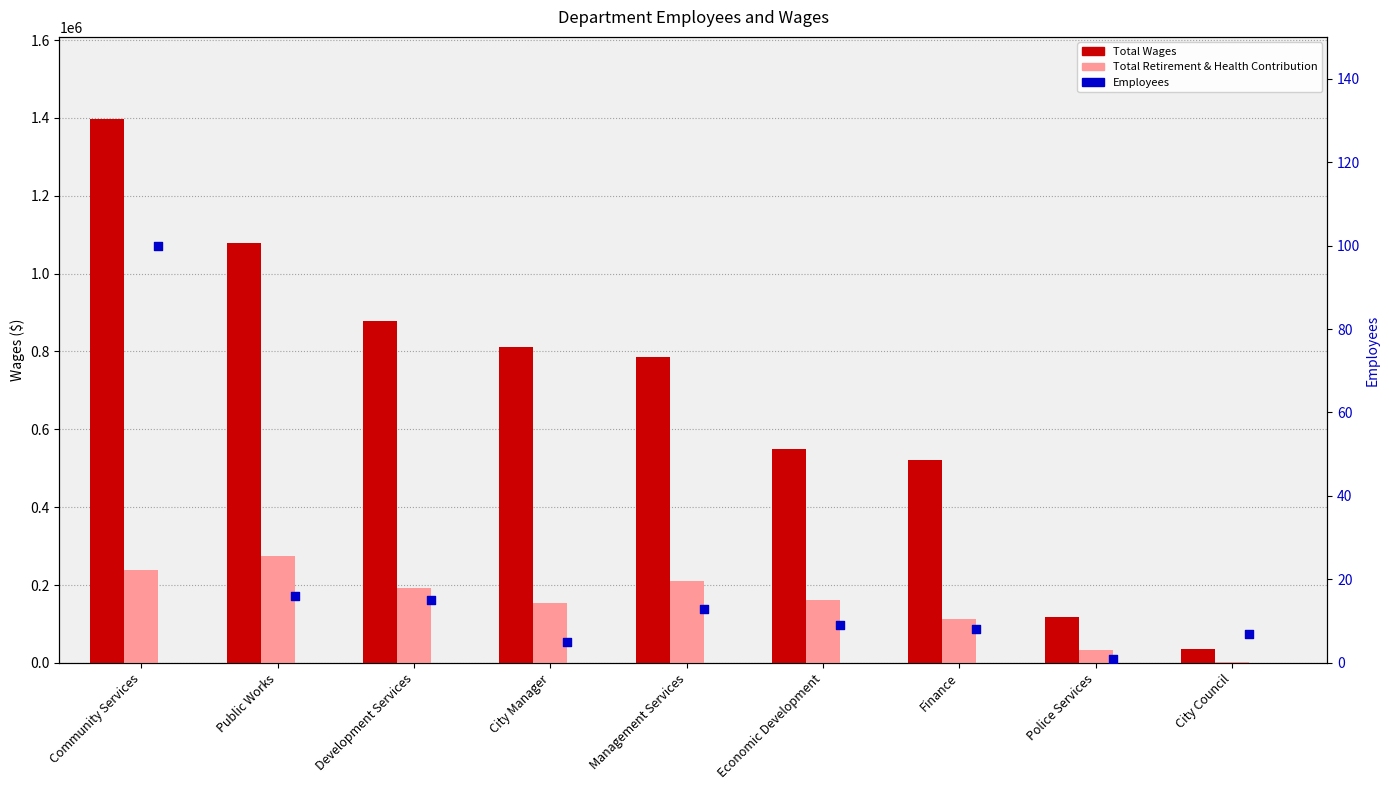

What is the total value across all series at Development Services?

1072578